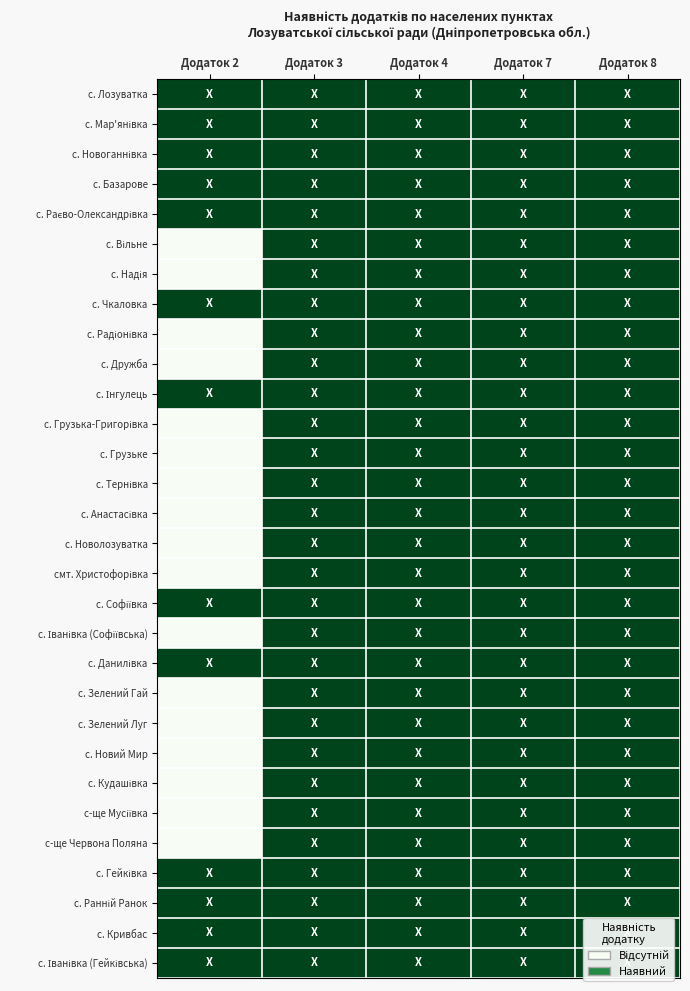

How many distinct data groups are displayed?

30